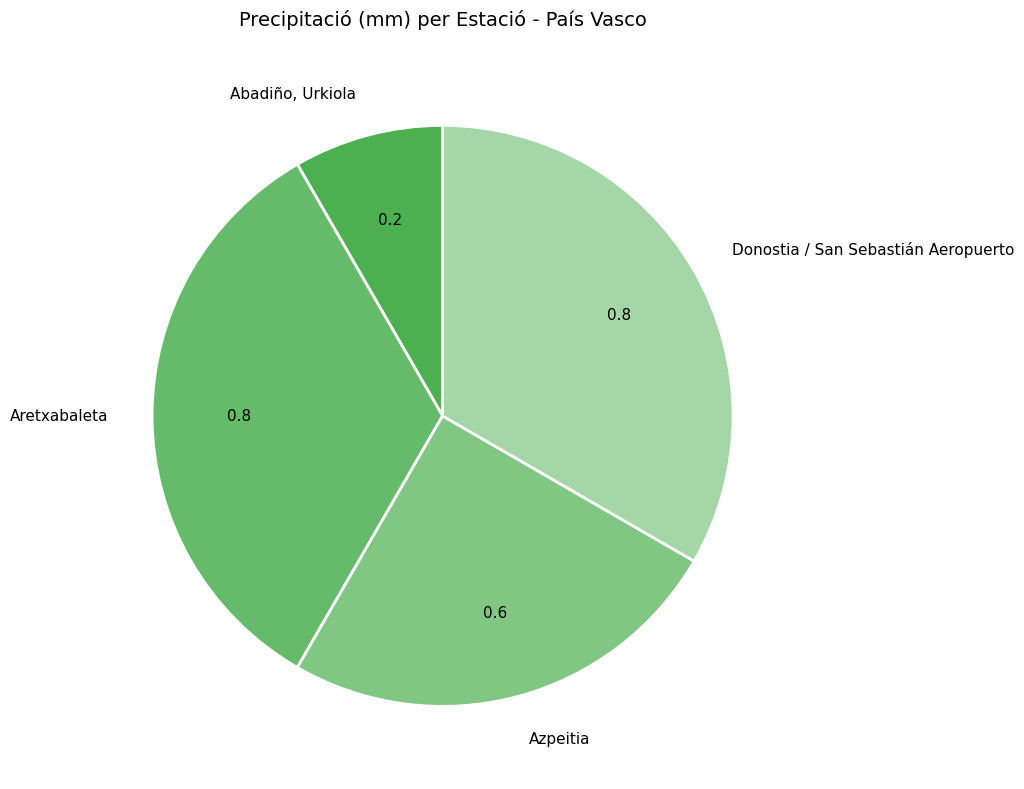

Approximately how many times larger is the value at Azpeitia compared to Aretxabaleta?

0.8